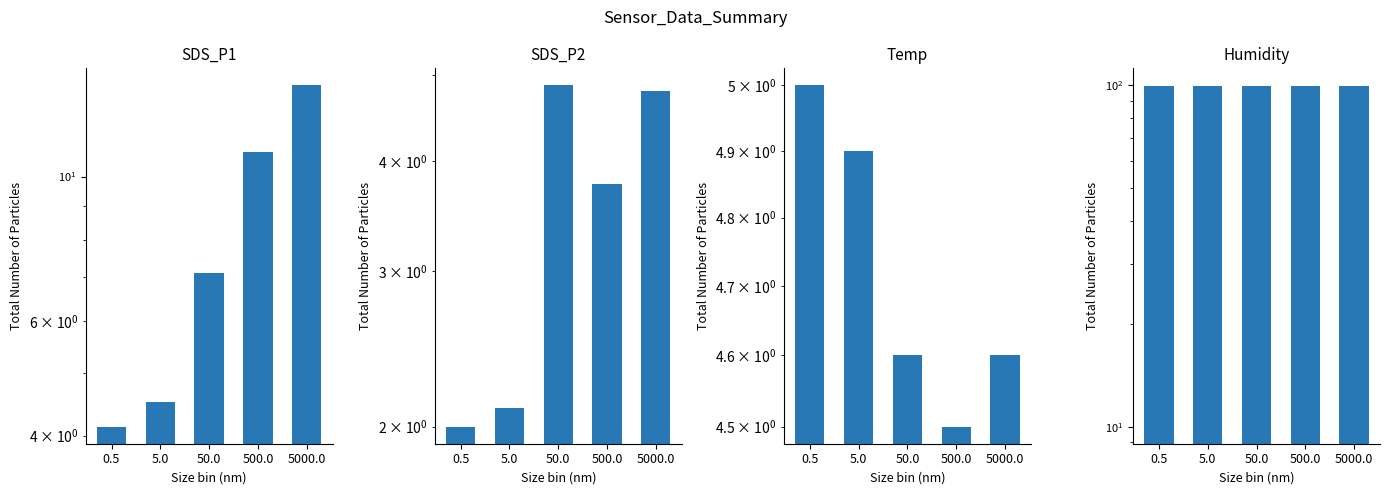

Reading left to right, extract all data points from this chart.

SDS_P1: 4.1	4.5	7.1	10.9	13.8
SDS_P2: 2.0	2.1	4.9	3.8	4.8
Temp: 5.0	4.9	4.6	4.5	4.6
Humidity: 99.9	99.9	99.9	99.9	99.9